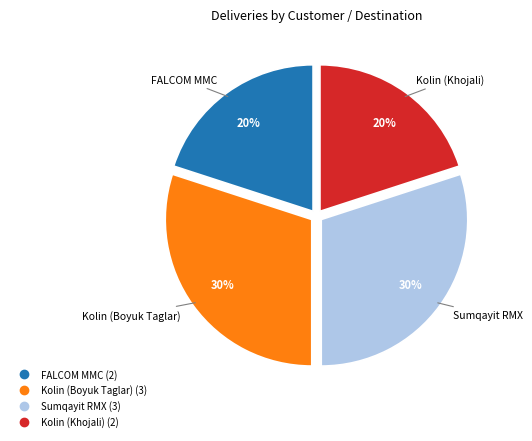

Is there a majority slice in this chart?

No